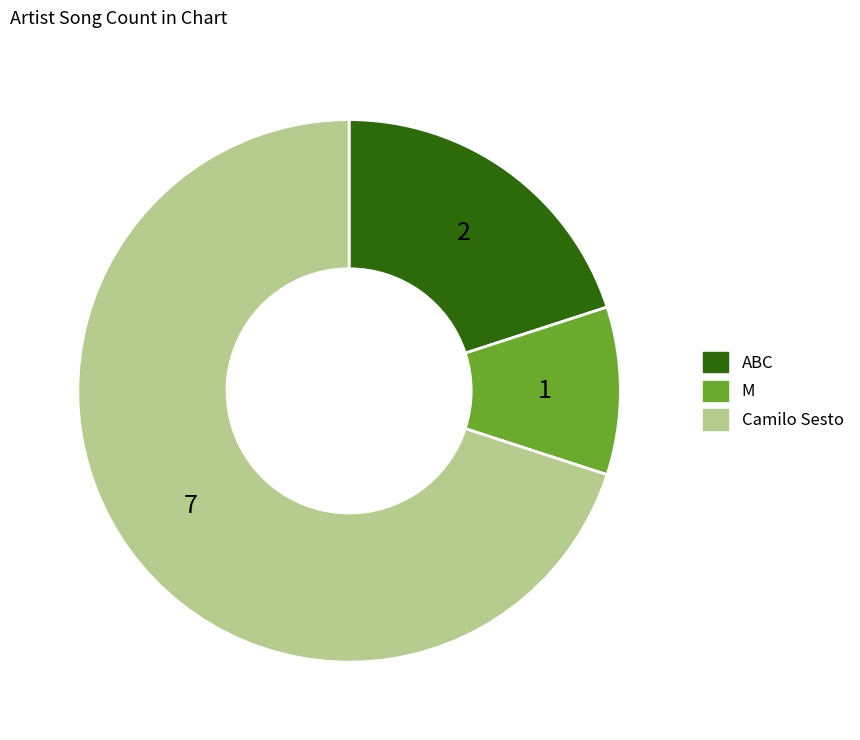

Rank the categories by value from highest to lowest.

Camilo Sesto, ABC, M